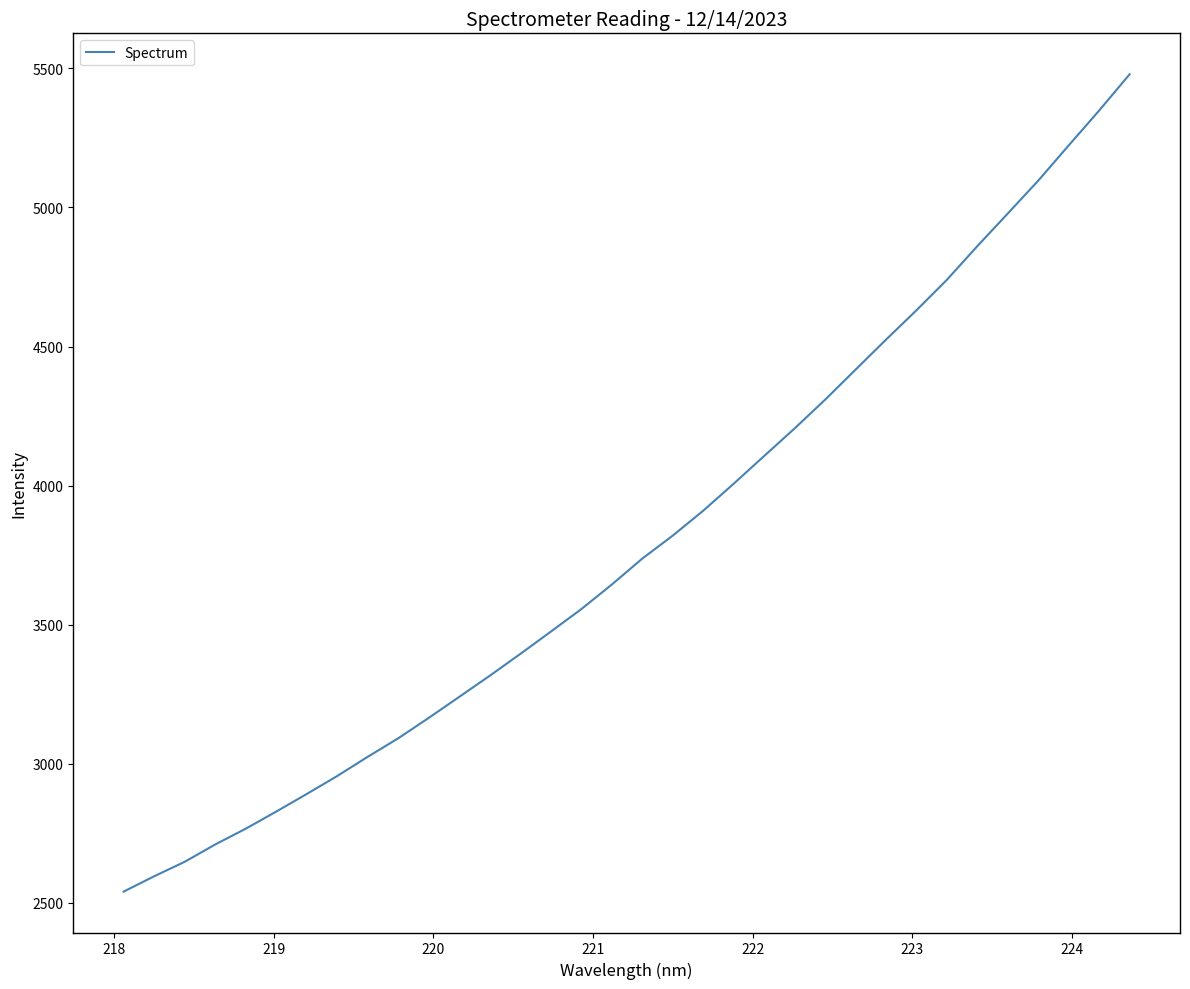

What is the greatest value displayed?

5478.7